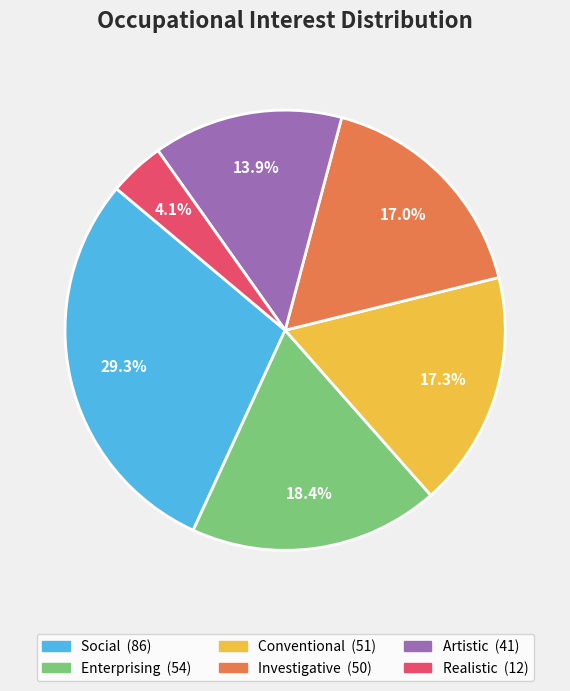

To the nearest percent, what is the average slice percentage?

17%